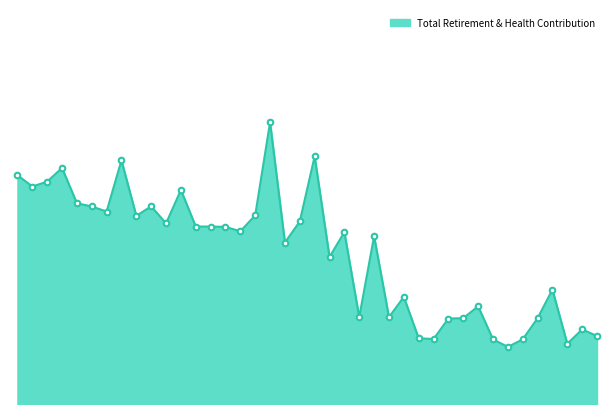

What is the value of the 21st point from the left?

31967